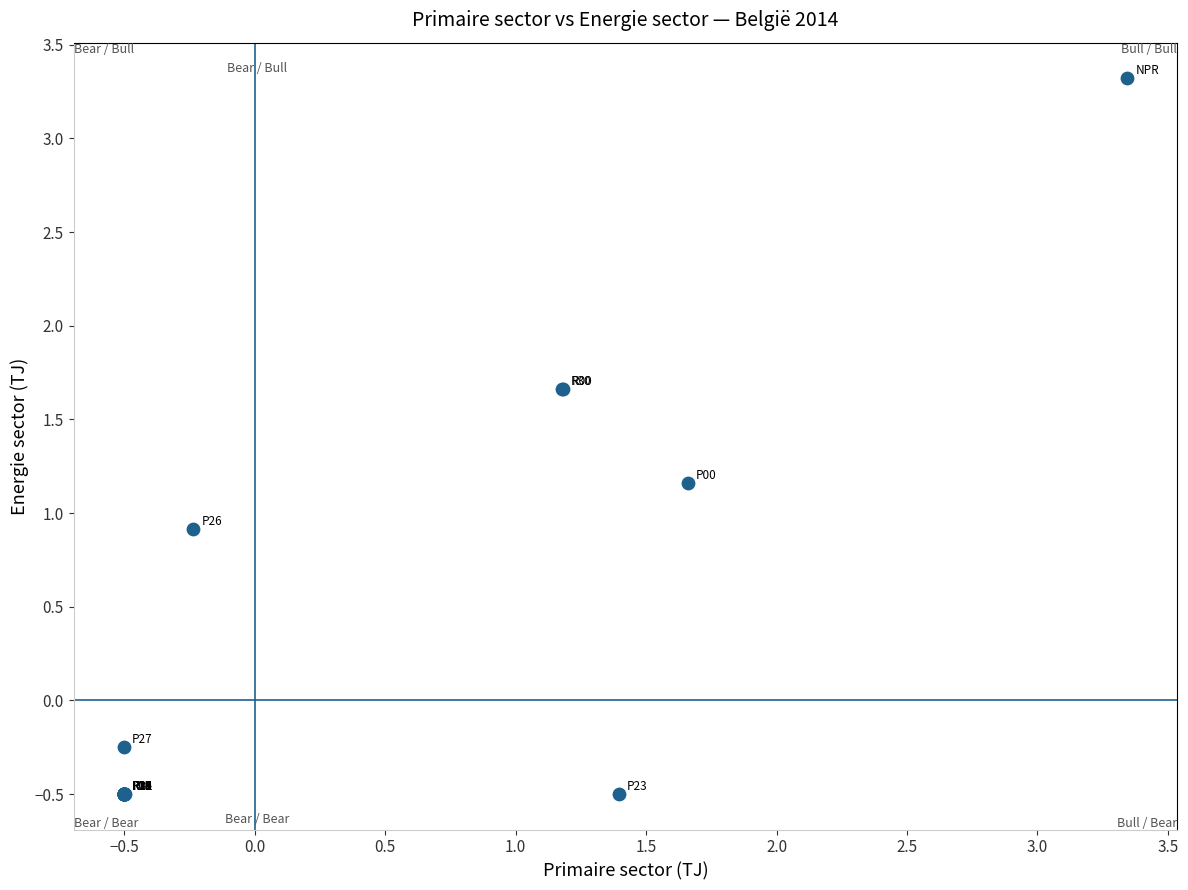

What Y value in the scatter plot is closest to 1?

0.9